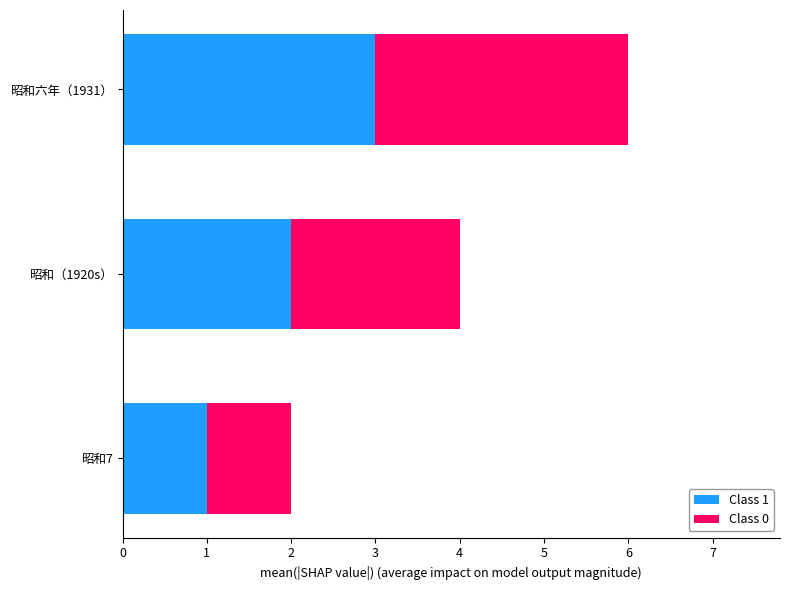

The value of Class 1 at 昭和（1920s） is 2. True or false?

True